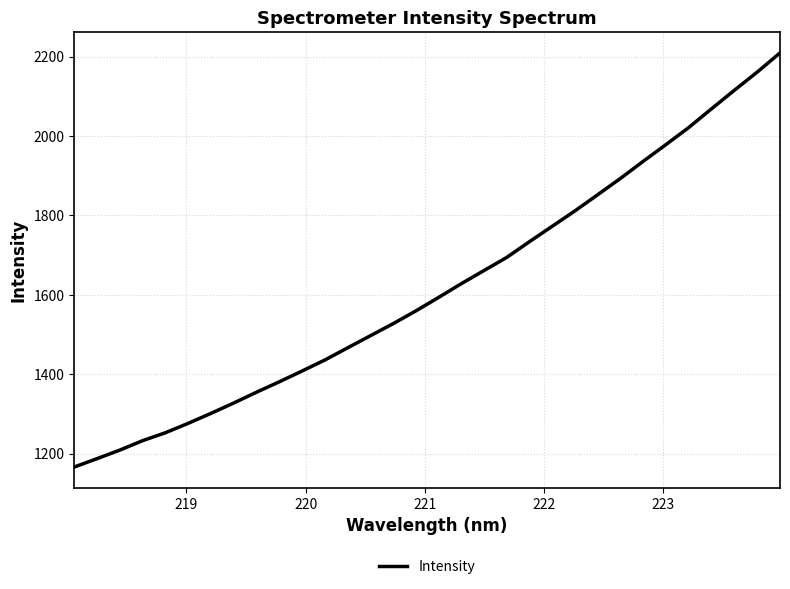

What is the difference between the maximum and minimum values?

1043.2